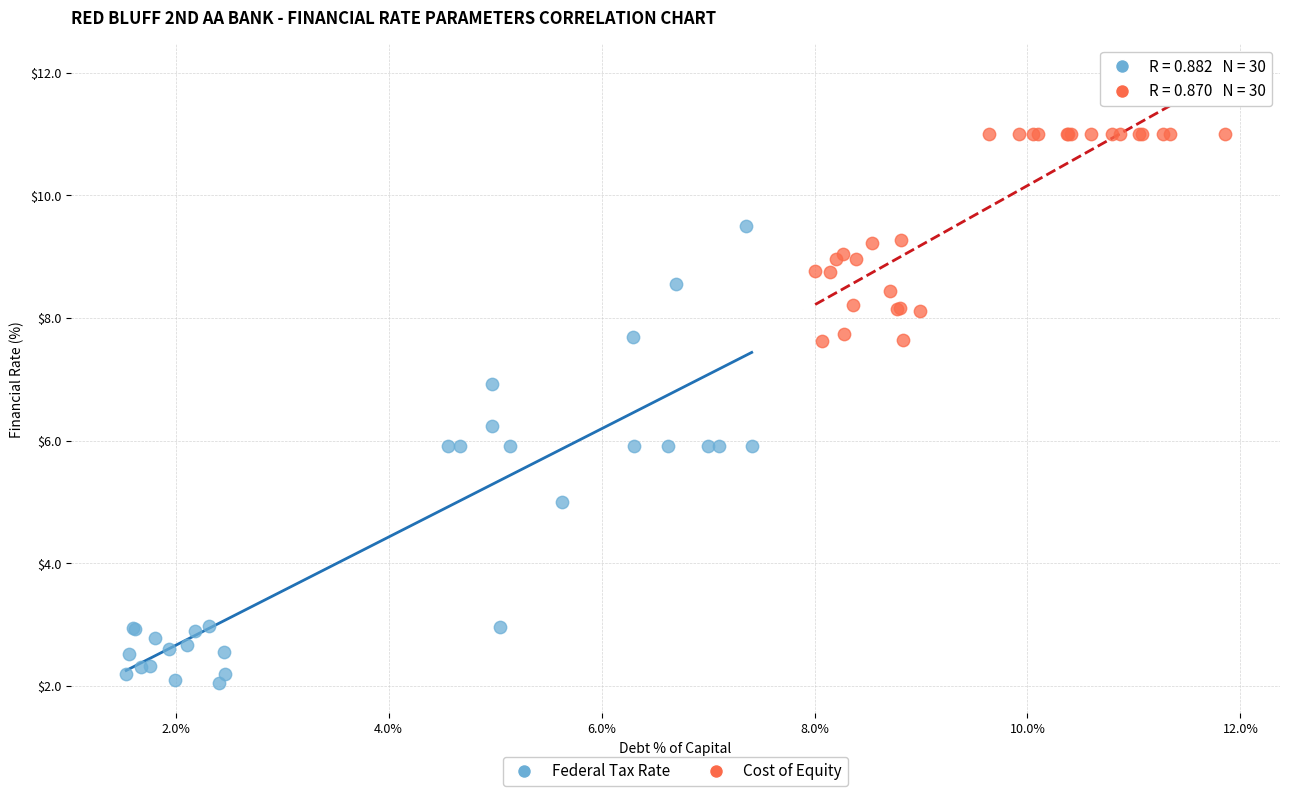

Which series reaches the maximum Y coordinate?

Cost of Equity